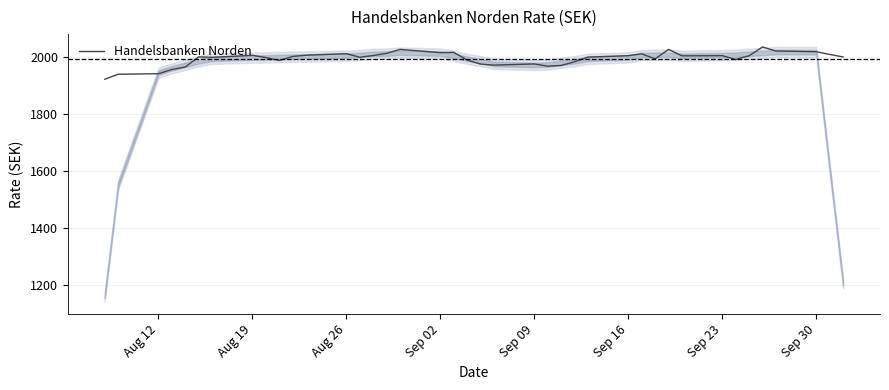

Count the number of values greater than 1998.

22